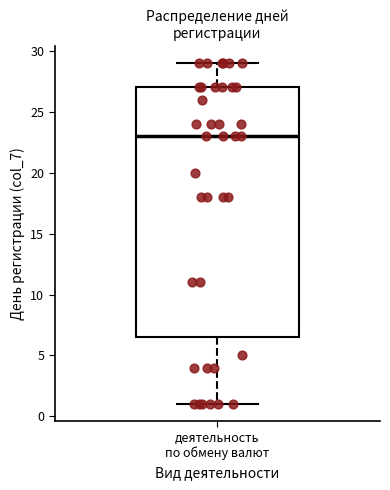

Transcribe this box plot: give where the median line is, the range the box spans, and where the two whiskers end, as read against the y-axis. The values are not printed on the chart, so give them approximately, as read against the axis.

median 23.0, box 6.5 to 27.0, whiskers 1.0 to 29.0